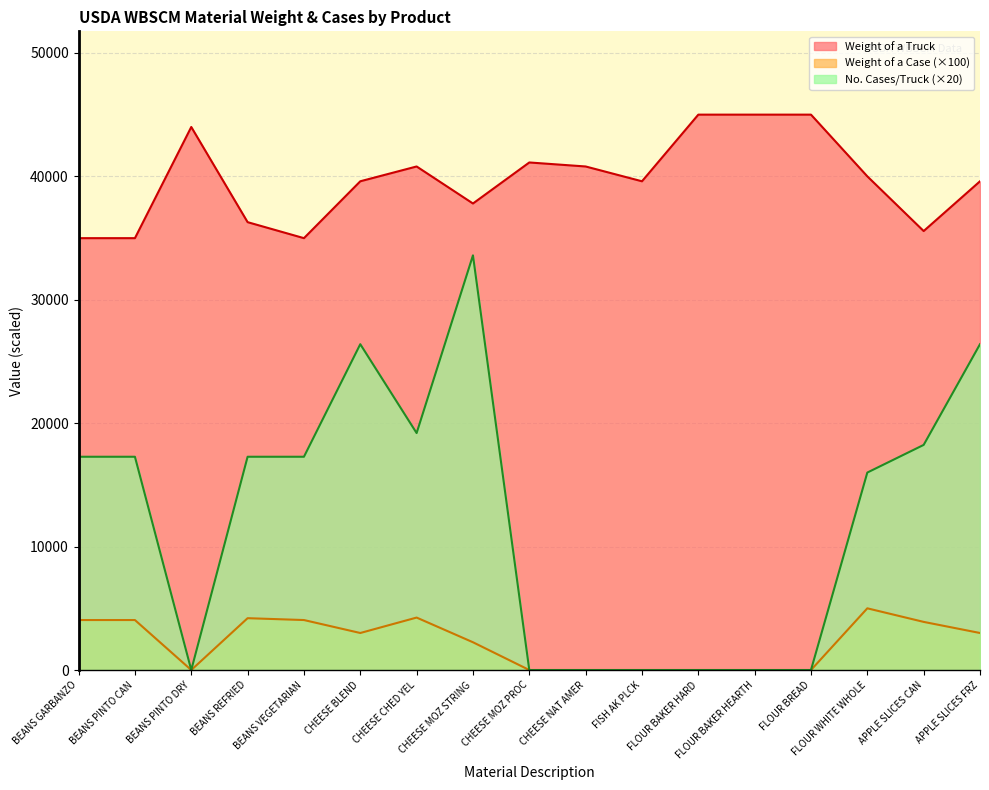

Between APPLE SLICES FRZ and BEANS PINTO CAN, which is larger?

APPLE SLICES FRZ